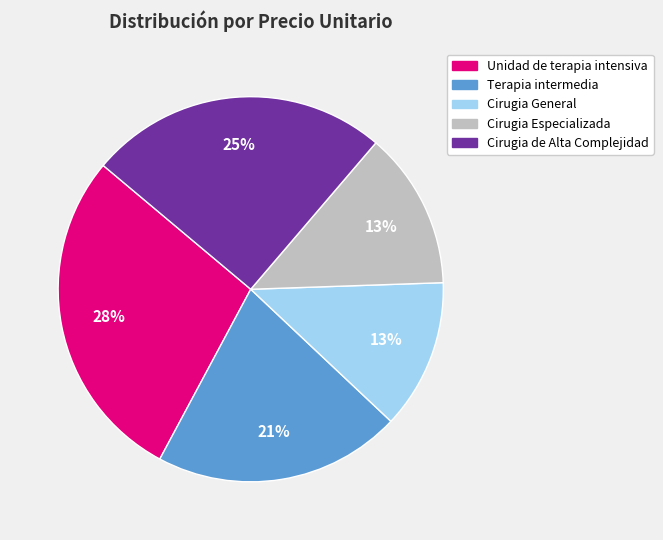

Count the number of slices in the pie.

5